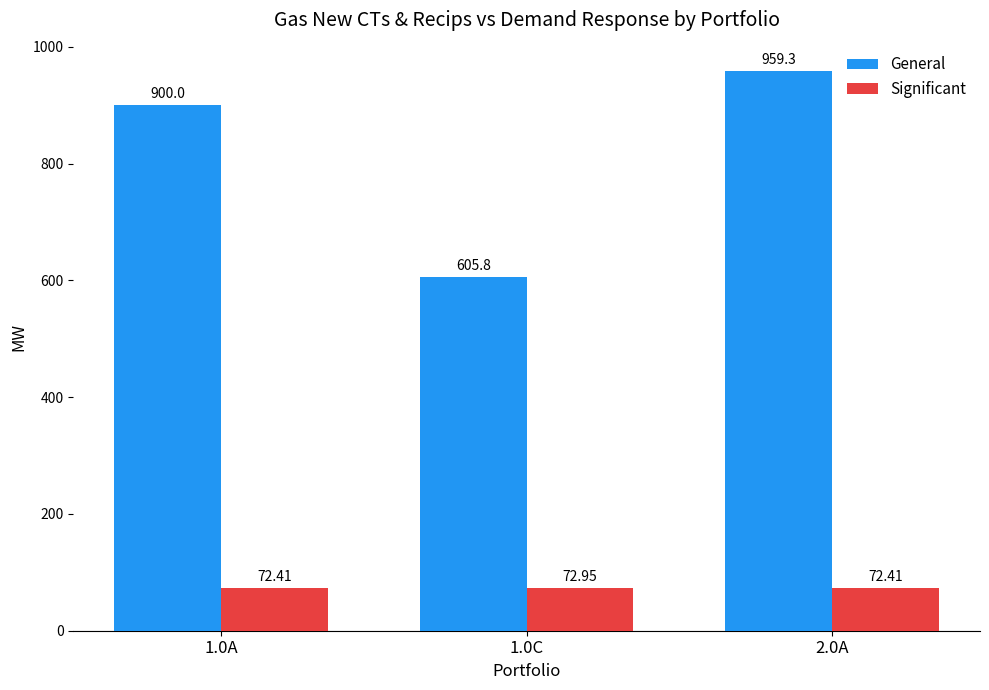

Which series has the largest total across all categories?

General